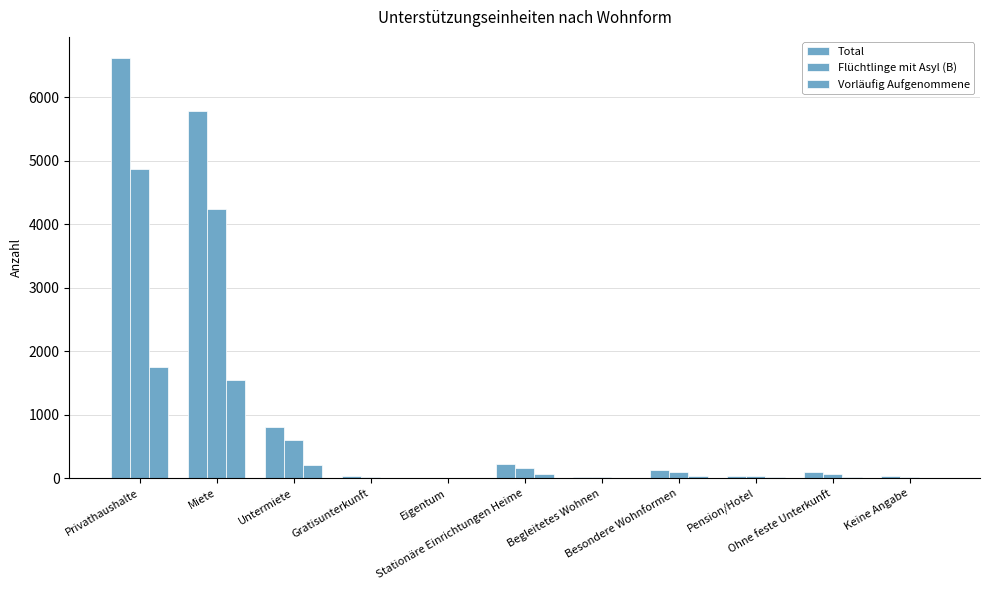

What is the label of the 3rd bar from the left?

Untermiete